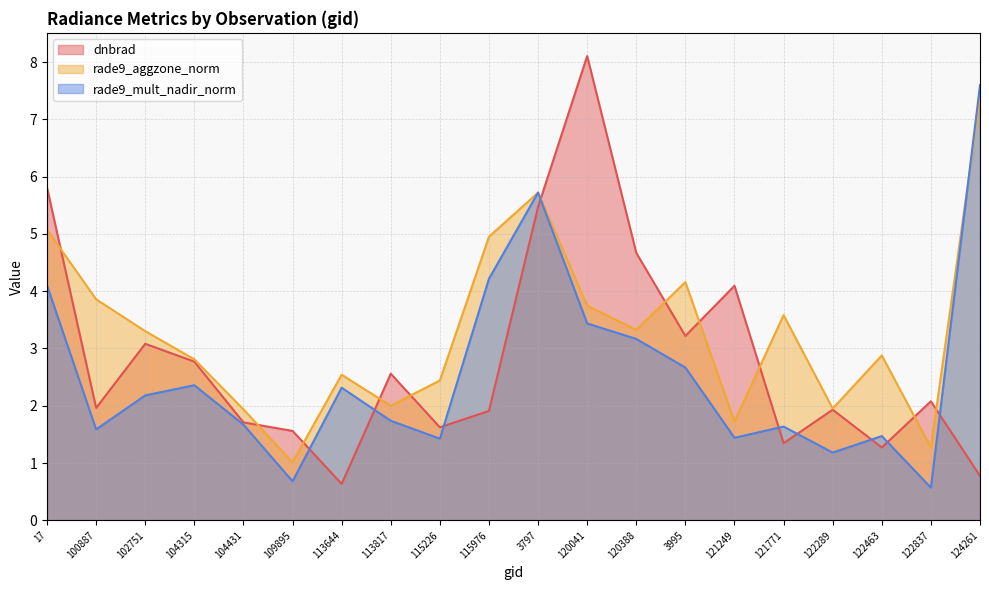

At 104431, list the series in order from largest to smallest.

rade9_aggzone_norm, dnbrad, rade9_mult_nadir_norm